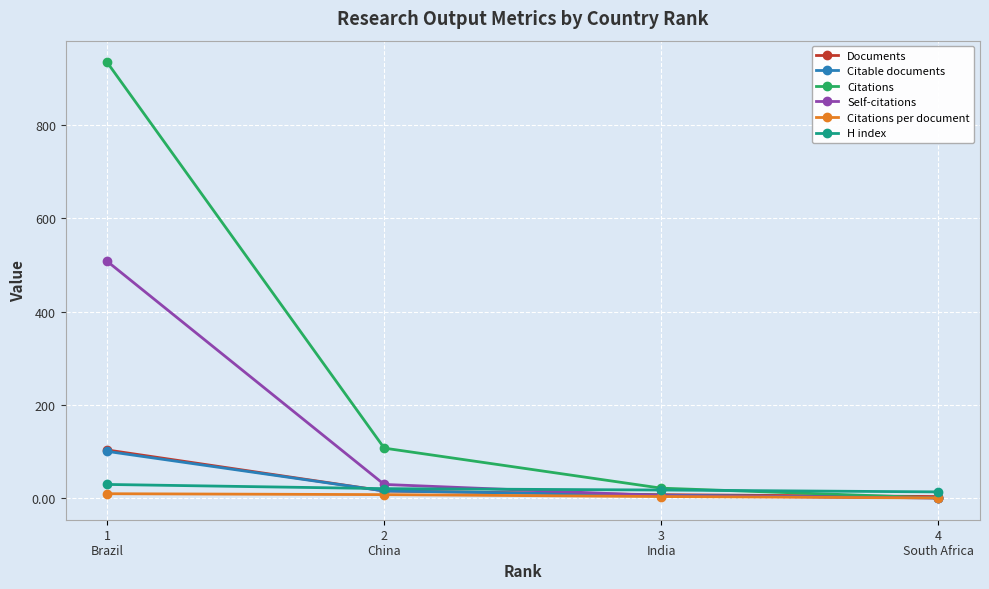

What is the sum of the Citations values at 1
Brazil and 4
South Africa?

935.0